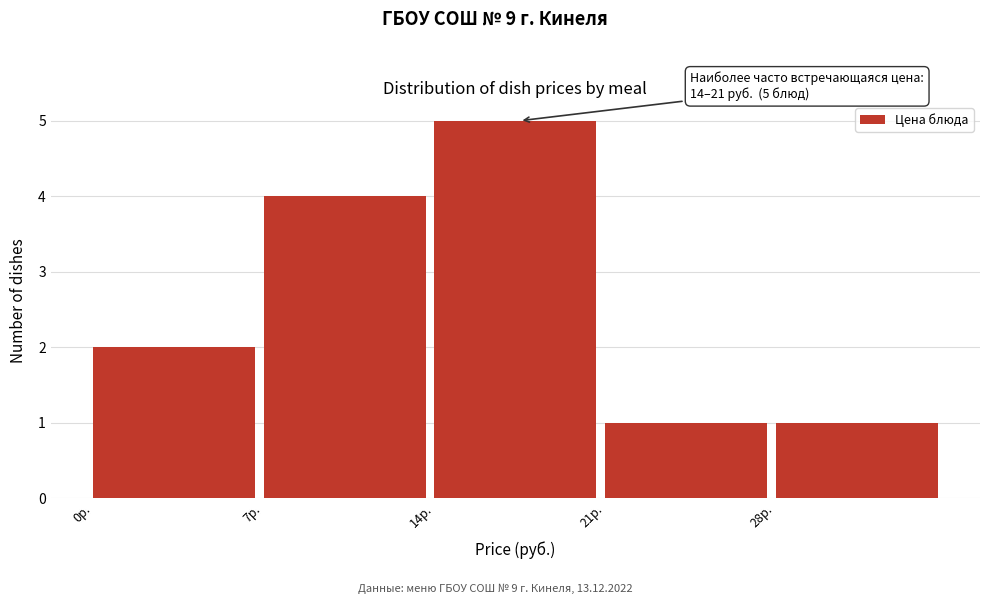

Which range on the x-axis has the tallest bar?

14 to 21